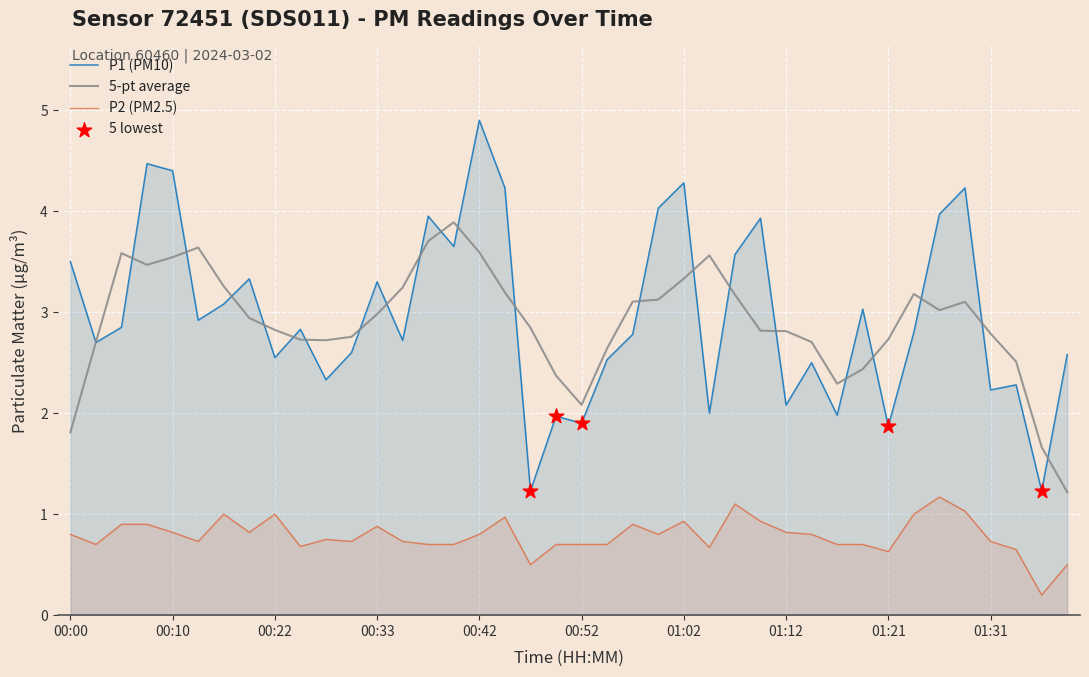

Which series reaches the minimum Y coordinate?

P2